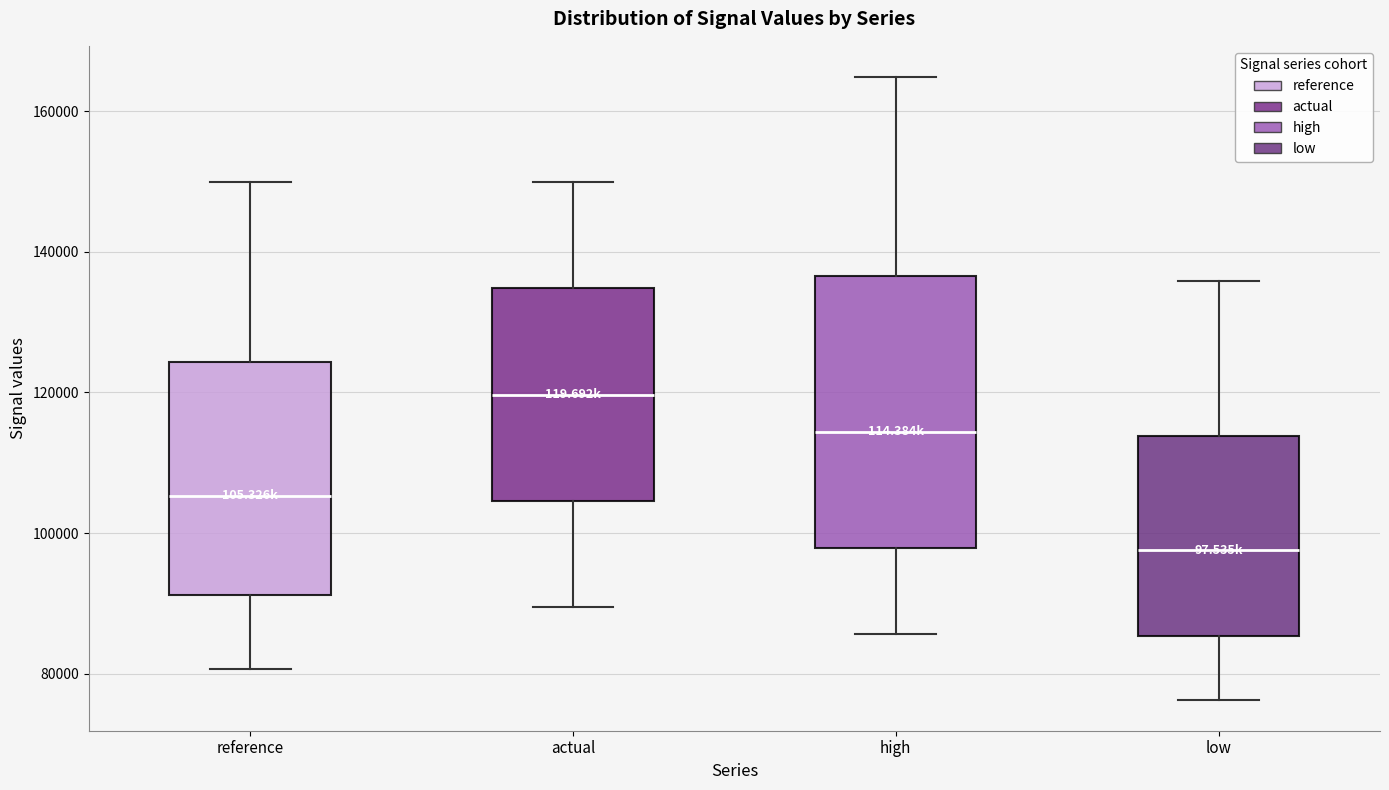

Reading left to right, transcribe this box plot: for each box, give where its median line is, the range the box spans, and where its two whiskers end, as read against the y-axis. The values are not printed on the chart, so give them approximately, as read against the axis.

reference: median 106000, box 92000 to 124000, whiskers 80000 to 150000
actual: median 120000, box 104000 to 134000, whiskers 90000 to 150000
high: median 114000, box 98000 to 136000, whiskers 86000 to 164000
low: median 98000, box 86000 to 114000, whiskers 76000 to 136000